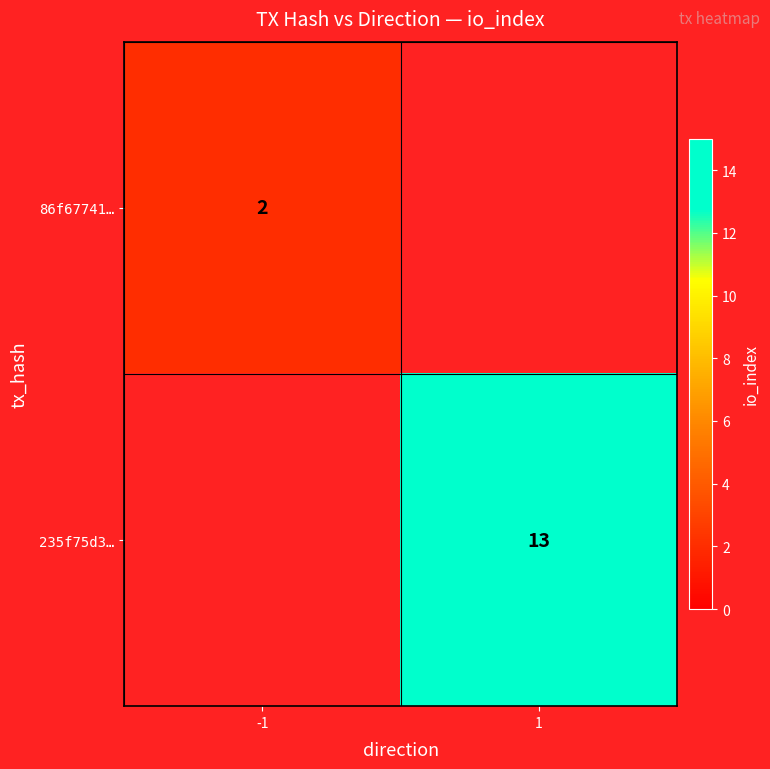

The value of 86f67741… at -1 is 0. True or false?

False